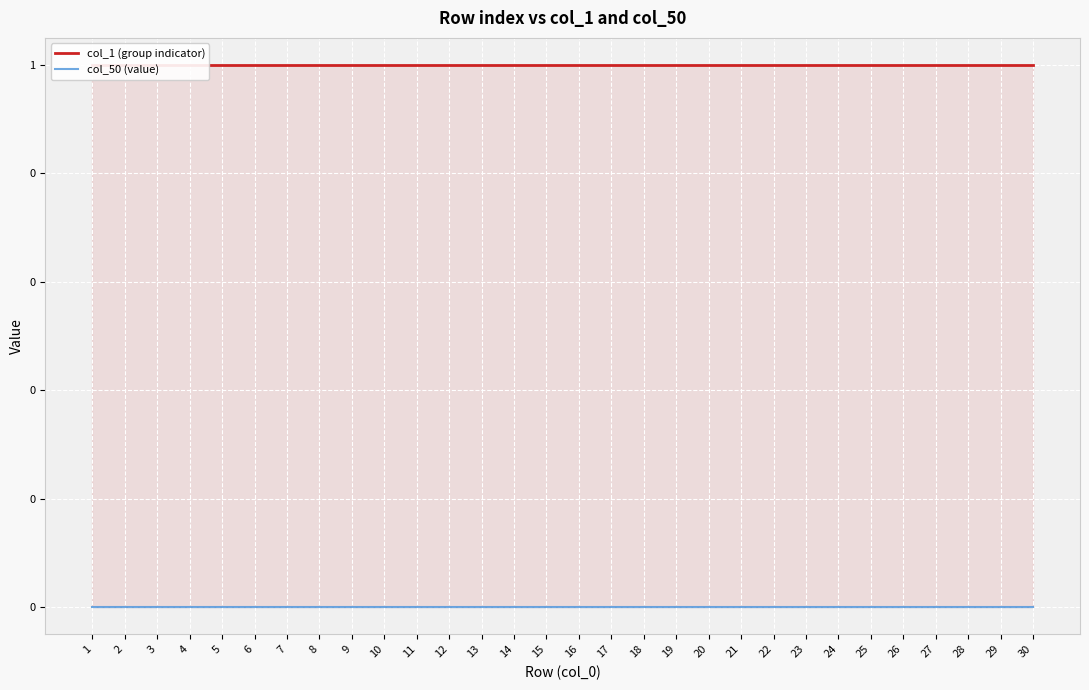

How many lines are shown in the chart?

2